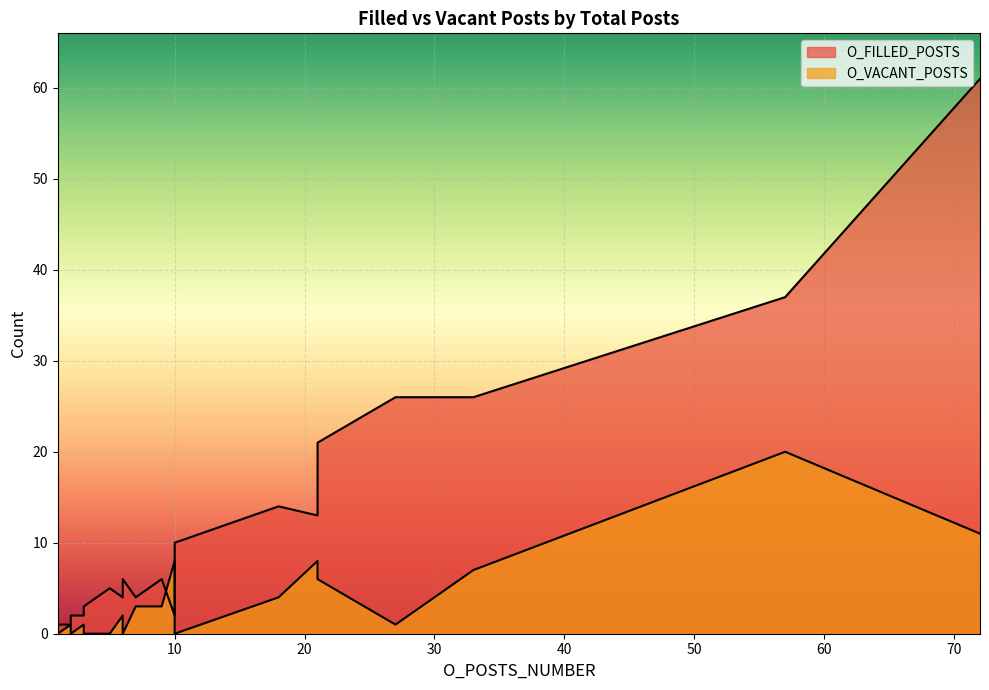

In O_VACANT_POSTS, how many points are higher than both neighbors (excluding endpoints)?

7